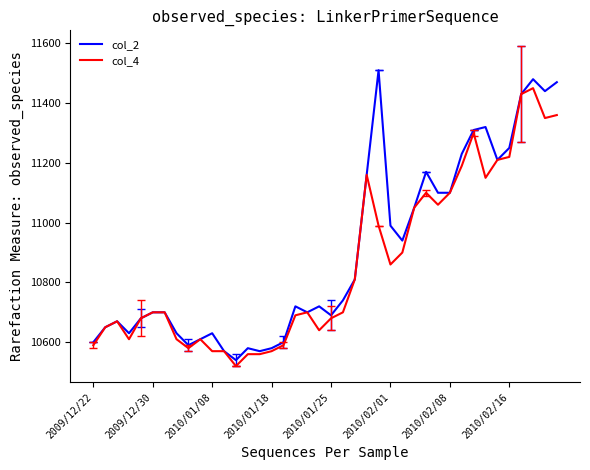

List the series in order of their peak value, highest first.

col_2, col_4